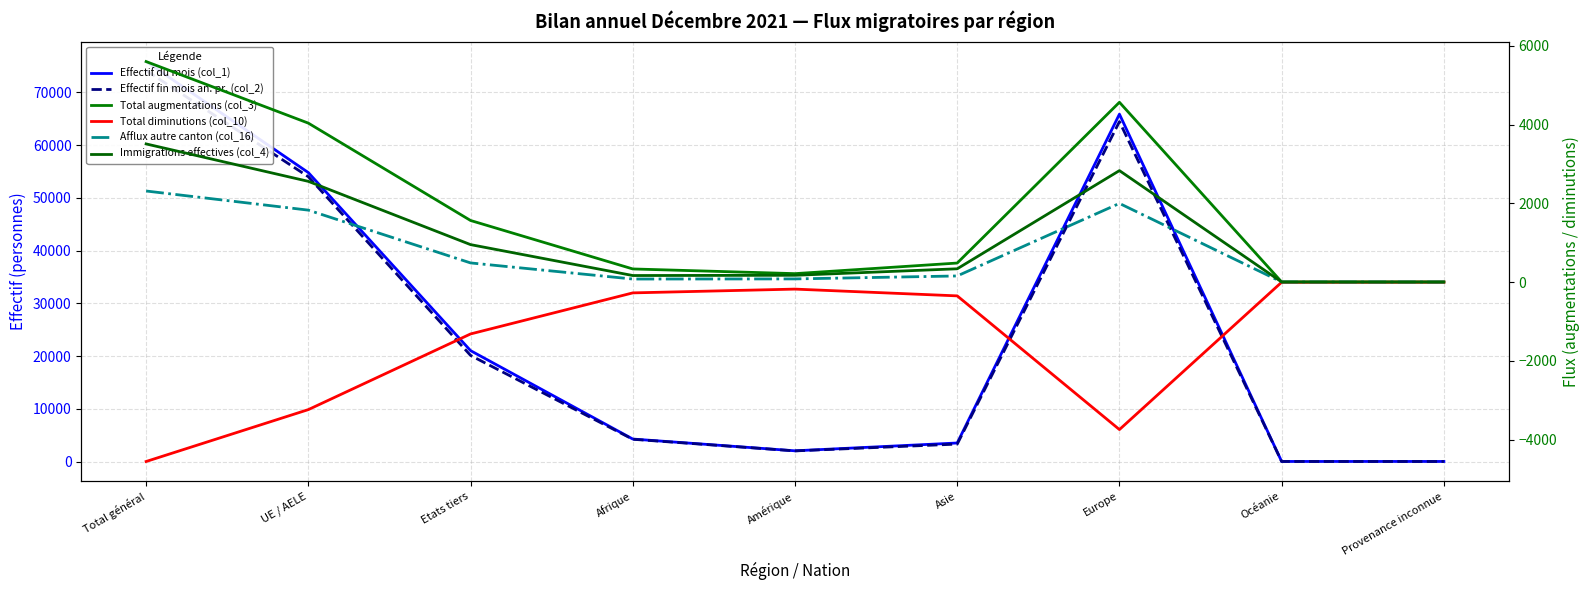

What is the maximum value for Effectif du mois (col_1)?

75863